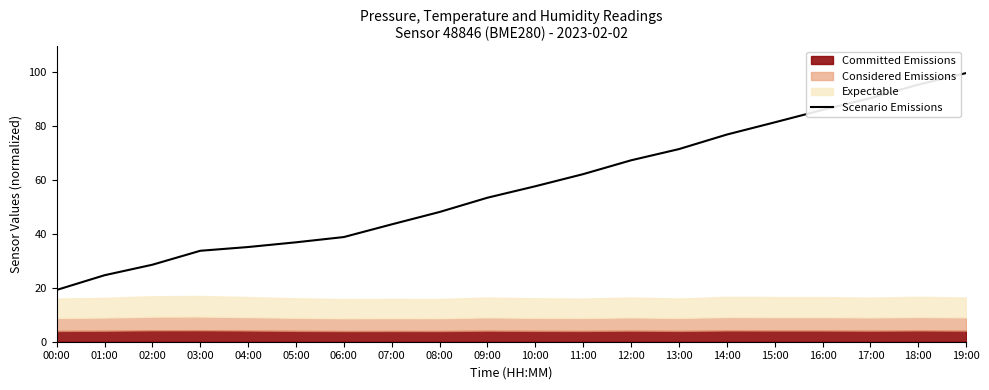

Rank the categories by value from lowest to highest.

00:00, 01:00, 02:00, 03:00, 04:00, 05:00, 06:00, 07:00, 08:00, 09:00, 10:00, 11:00, 12:00, 13:00, 14:00, 15:00, 16:00, 17:00, 18:00, 19:00